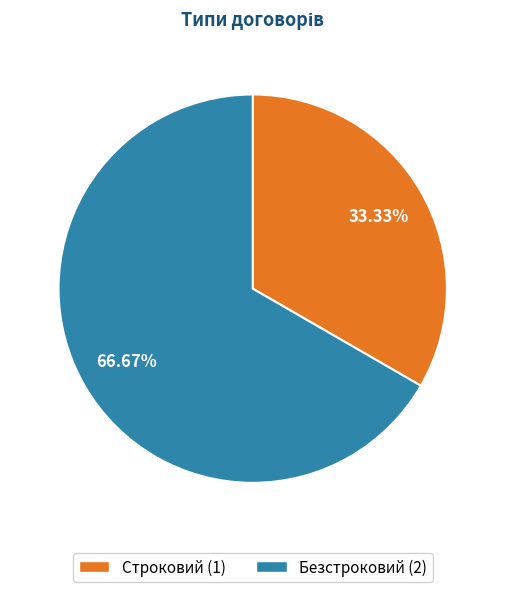

Is it true that Безстроковий is 67% of the pie?

True